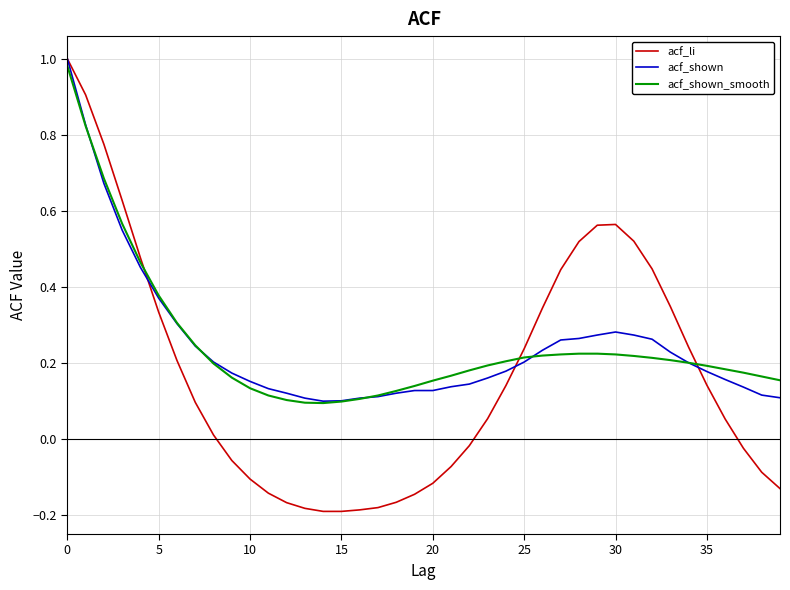

What is the value of the acf_shown_smooth point at the 19th from the left?

0.1